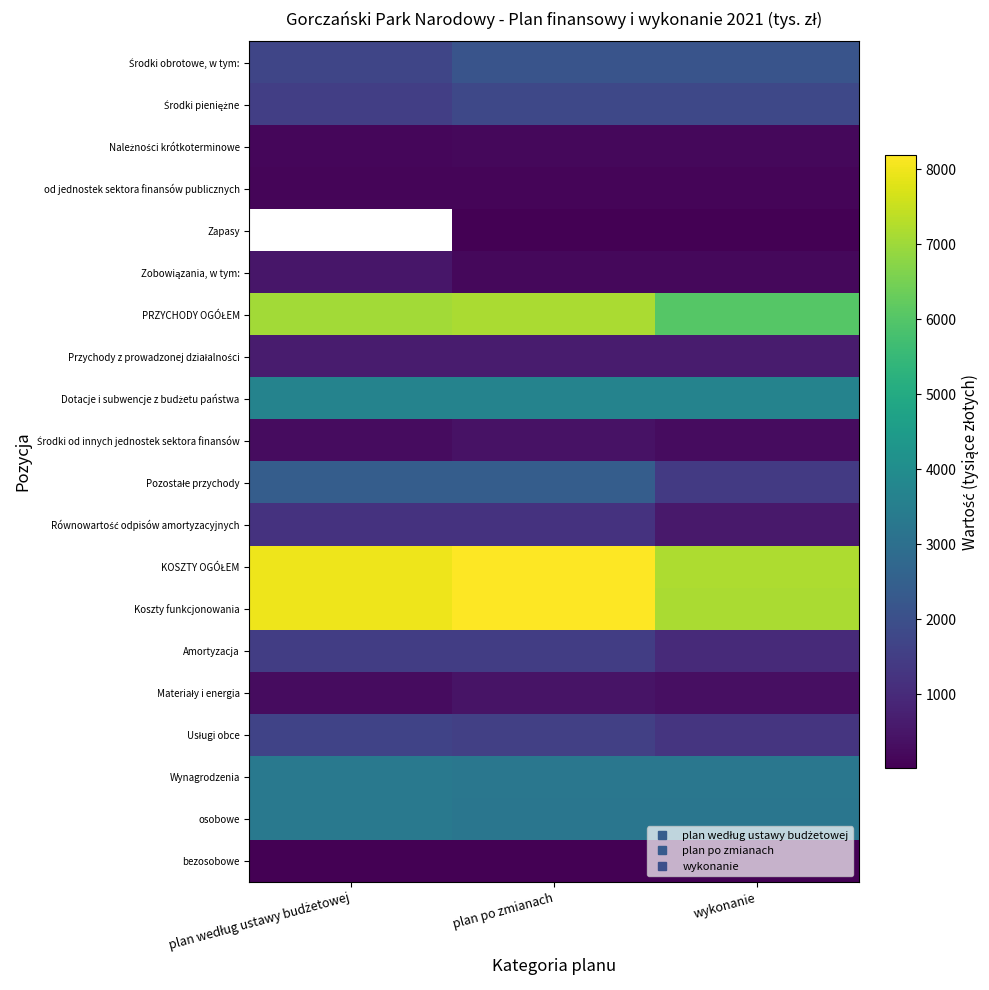

The KOSZTY OGÓŁEM series shows 7174.0 at wykonanie. True or false?

True